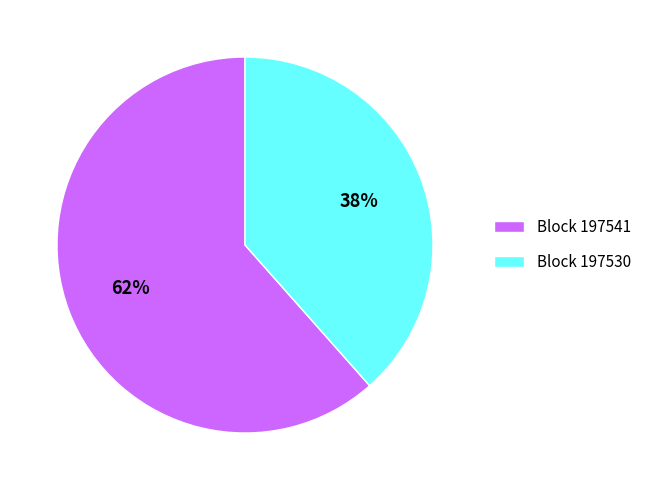

Does any single category account for the majority?

Yes